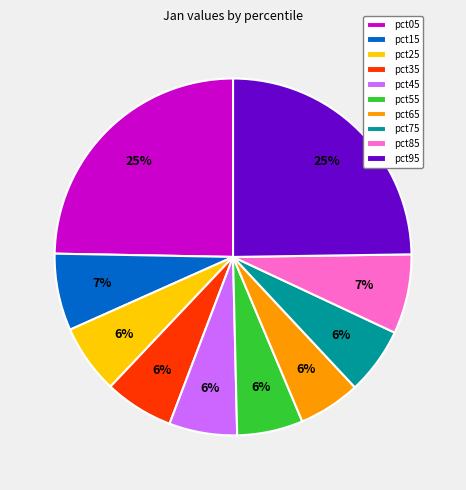

Is it true that pct05 is 25% of the pie?

True